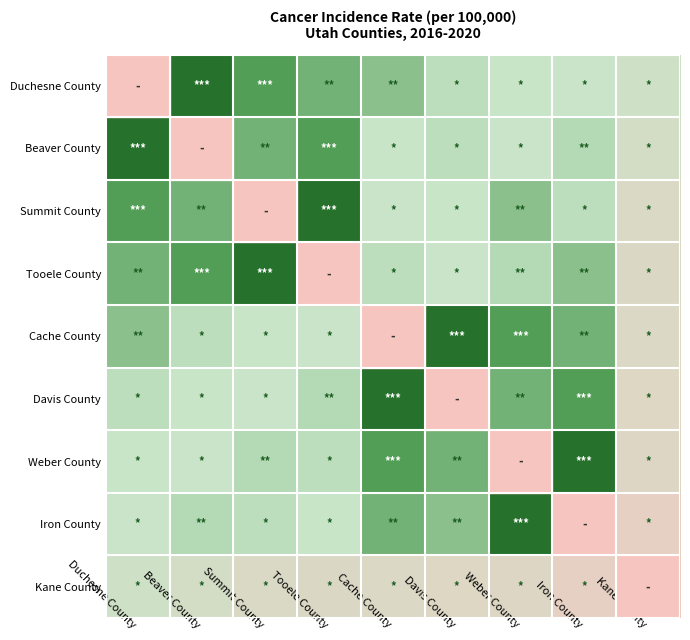

Reading right to left, transcribe all the data shown in this chart.

Duchesne County: Kane County=412.4	Iron County=415.4	Weber County=416.0	Davis County=419.2	Cache County=430.2	Tooele County=435.5	Summit County=442.8	Beaver County=468.0	Duchesne County=476.4
Beaver County: Kane County=408.5	Iron County=420.9	Weber County=415.4	Davis County=419.2	Cache County=416.0	Tooele County=442.8	Summit County=435.5	Beaver County=476.4	Duchesne County=468.0
Summit County: Kane County=404.3	Iron County=419.2	Weber County=430.2	Davis County=416.0	Cache County=415.4	Tooele County=468.0	Summit County=476.4	Beaver County=435.5	Duchesne County=442.8
Tooele County: Kane County=403.4	Iron County=430.2	Weber County=420.9	Davis County=415.4	Cache County=419.2	Tooele County=476.4	Summit County=468.0	Beaver County=442.8	Duchesne County=435.5
Cache County: Kane County=403.2	Iron County=435.5	Weber County=442.8	Davis County=468.0	Cache County=476.4	Tooele County=415.4	Summit County=416.0	Beaver County=419.2	Duchesne County=430.2
Davis County: Kane County=402.1	Iron County=442.8	Weber County=435.5	Davis County=476.4	Cache County=468.0	Tooele County=420.9	Summit County=415.4	Beaver County=416.0	Duchesne County=419.2
Weber County: Kane County=400.9	Iron County=468.0	Weber County=476.4	Davis County=435.5	Cache County=442.8	Tooele County=419.2	Summit County=420.9	Beaver County=415.4	Duchesne County=416.0
Iron County: Kane County=395.6	Iron County=476.4	Weber County=468.0	Davis County=430.2	Cache County=435.5	Tooele County=416.0	Summit County=419.2	Beaver County=420.9	Duchesne County=415.4
Kane County: Kane County=393.9	Iron County=395.6	Weber County=400.9	Davis County=402.1	Cache County=403.2	Tooele County=403.4	Summit County=404.3	Beaver County=408.5	Duchesne County=412.4